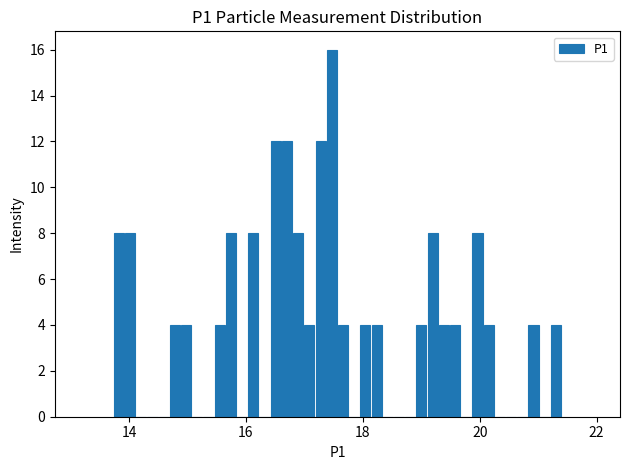

Read against the x-axis, roughly where is the centre of the tallest bar?

17.4